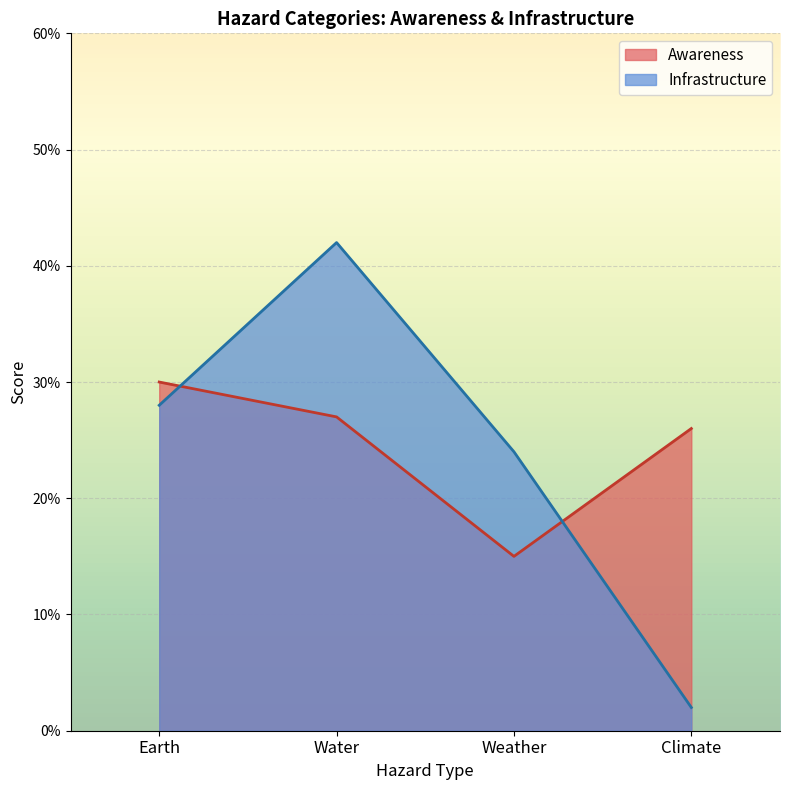

The value of Awareness at Earth is 0.3. True or false?

True